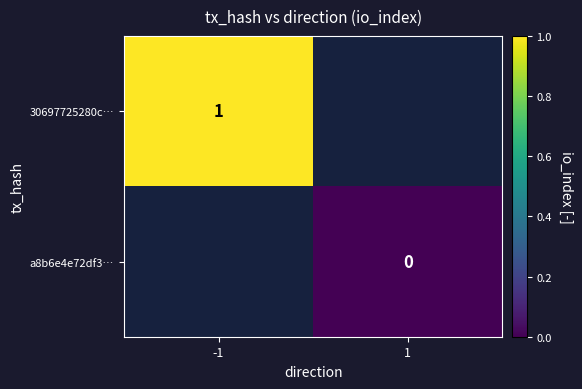

The value of 30697725280c… at -1 is 1.3. True or false?

False